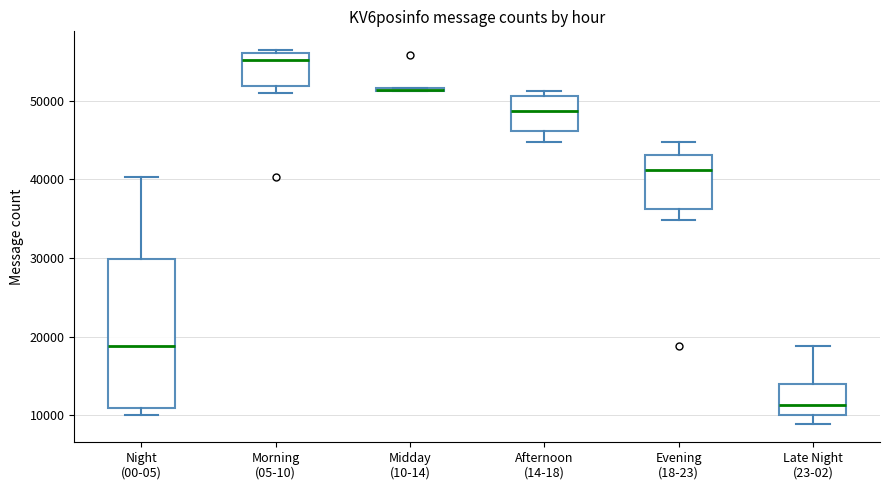

Where does the upper whisker of the box for Late Night (23-02) end on the y-axis? The values are not printed on the chart, so give them approximately, as read against the axis.

19000